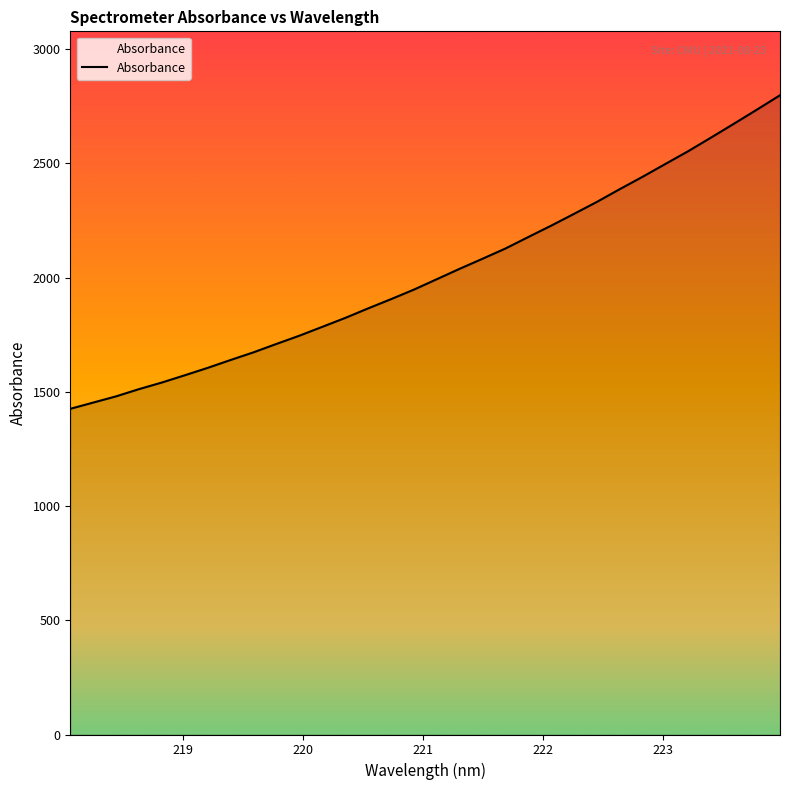

What is the maximum value shown in the chart?

2798.5